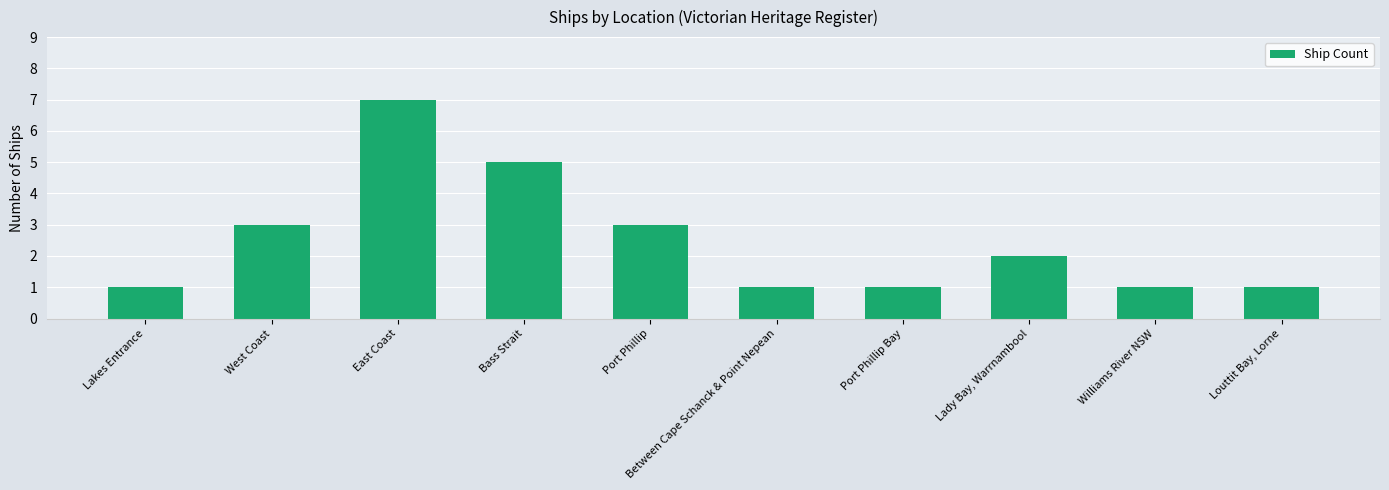

How many distinct data groups are displayed?

1